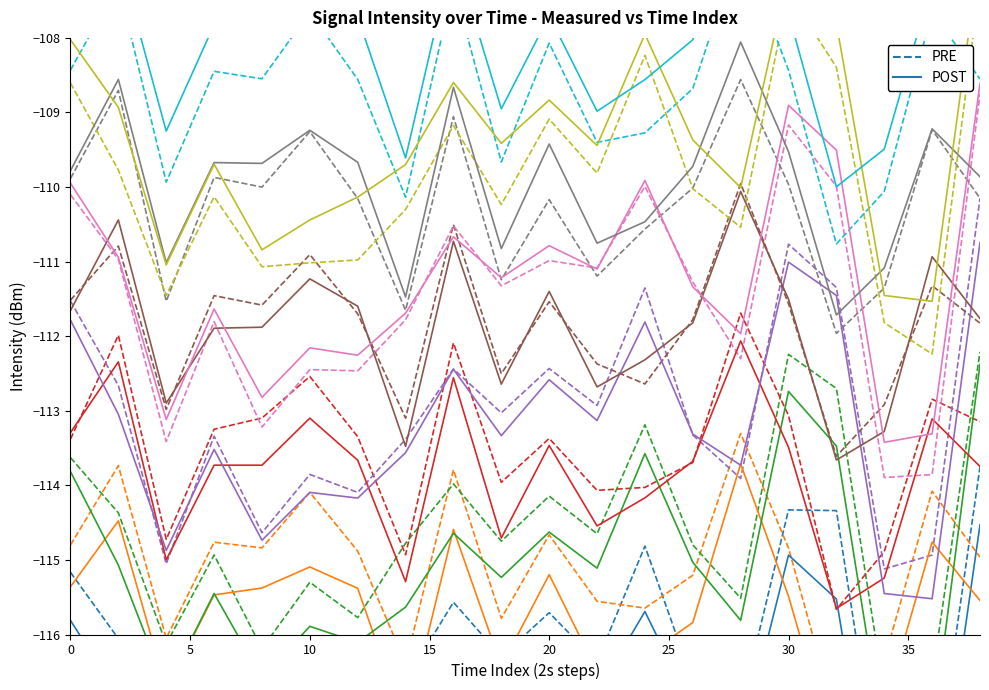

The PRE series shows -117.0 at 14. True or false?

True